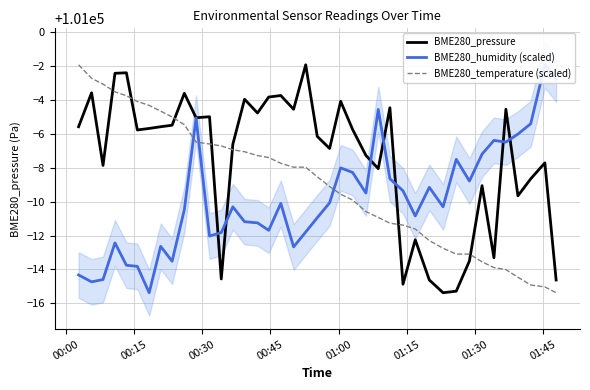

Does the chart display data point markers on the line(s)?

No